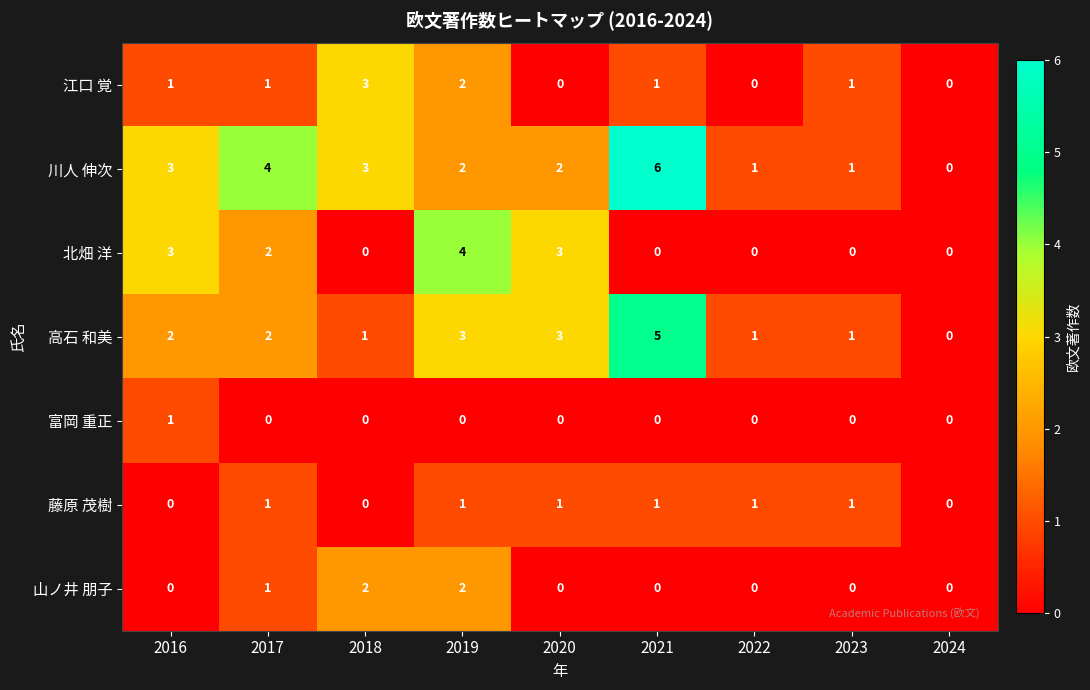

What value does the 高石 和美 series have at 2019?

3